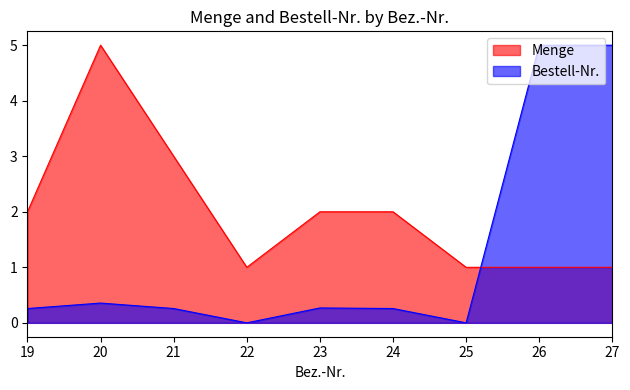

What is the highest value of the Menge series?

5.0